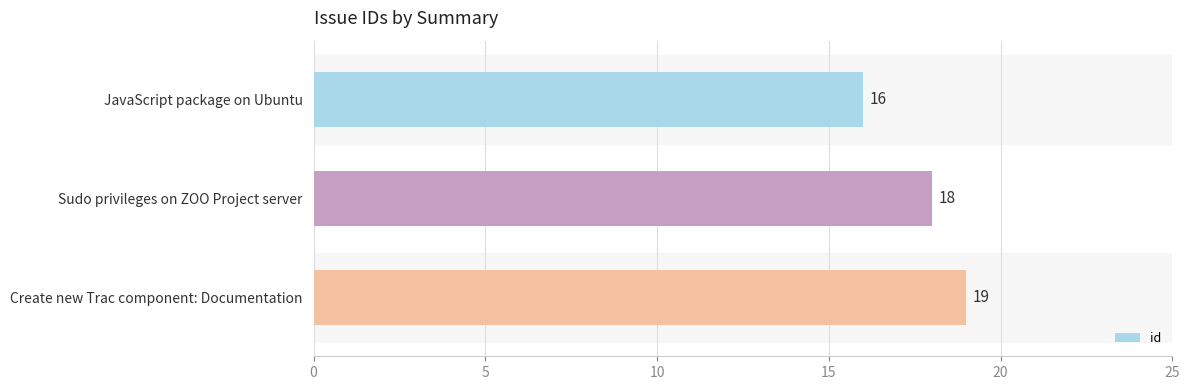

True or false: the data shows 16 at JavaScript package on Ubuntu.

True